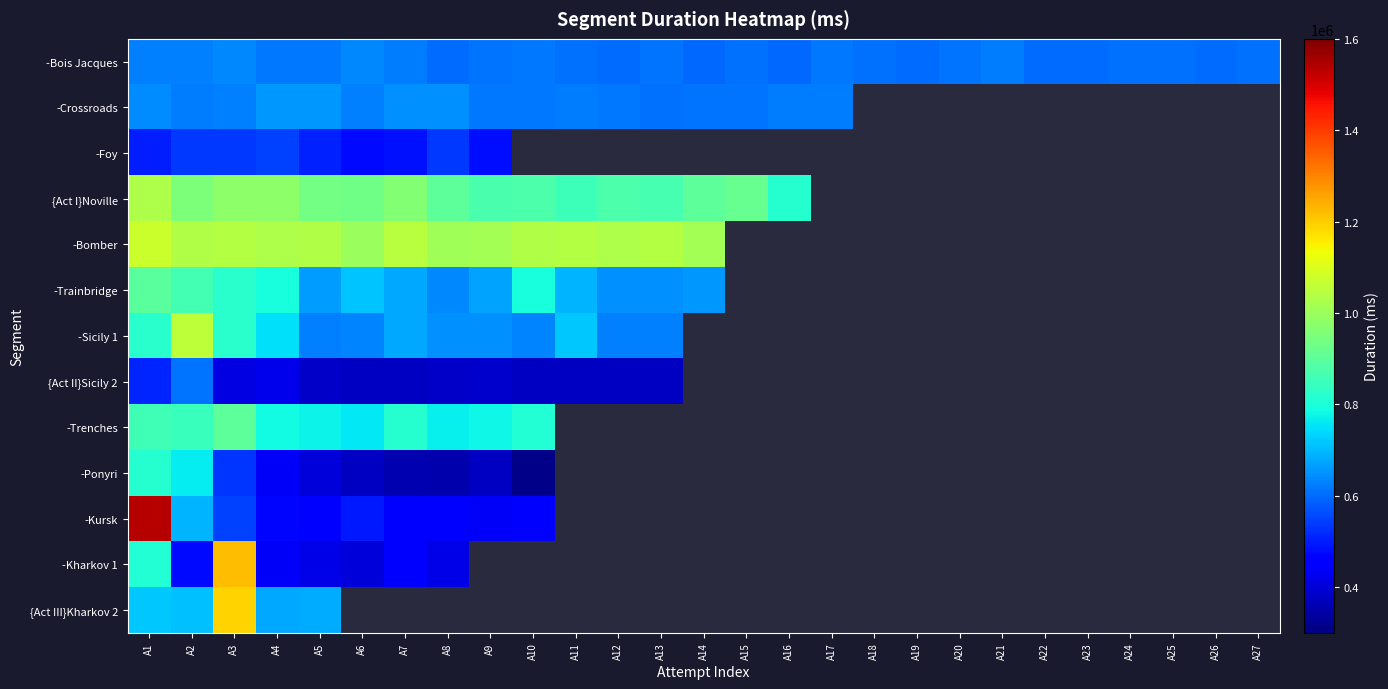

Is the value of -Kharkov 1 at A1 greater than the value of {Act III}Kharkov 2 at A10?

No